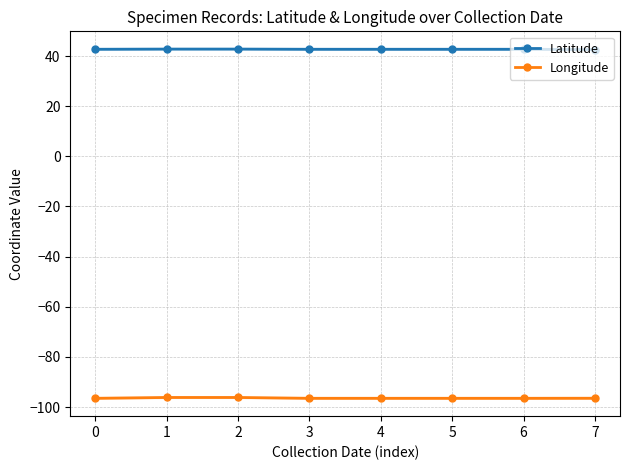

Which series has the largest range (max minus min)?

Longitude